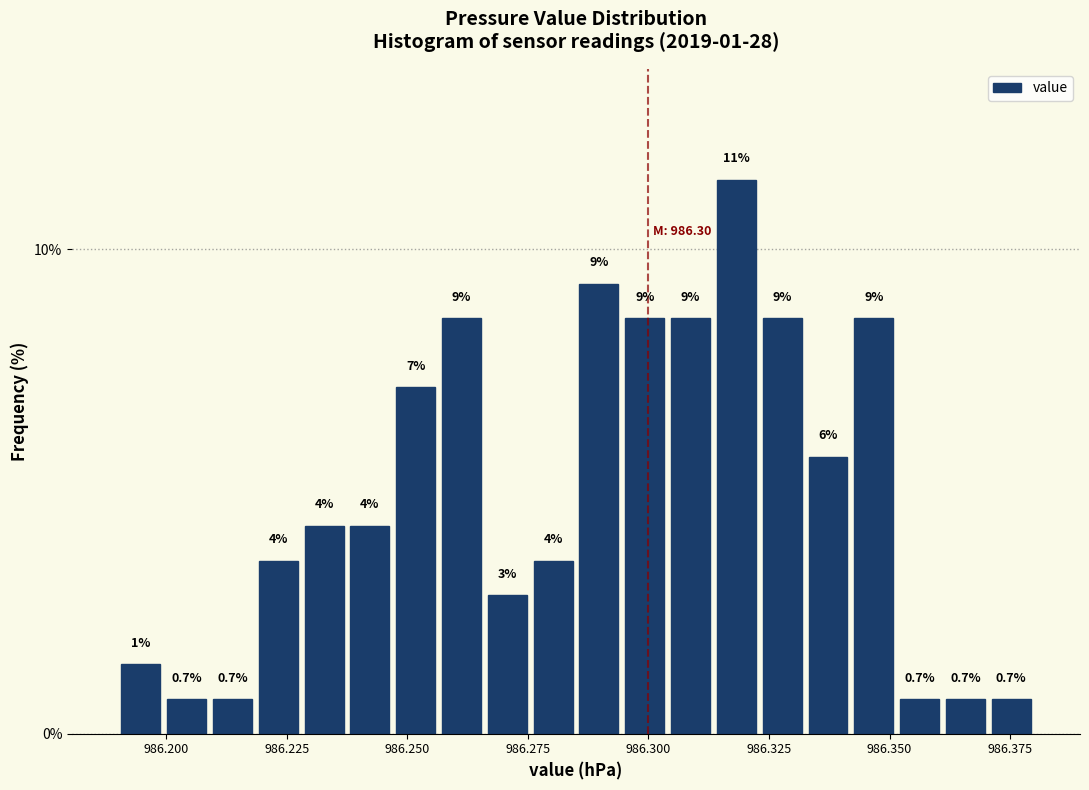

Read against the x-axis, roughly where is the centre of the tallest bar?

986.320